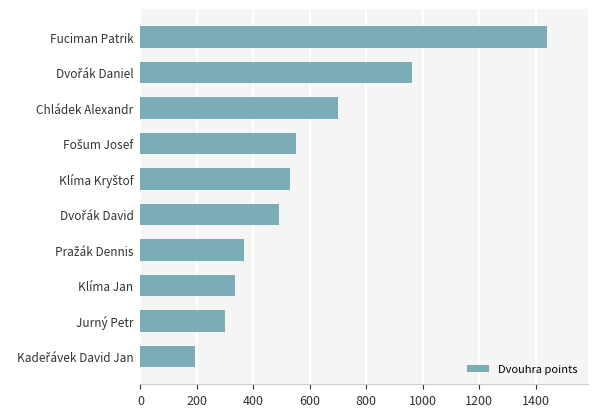

How many data points are less than 530?

5